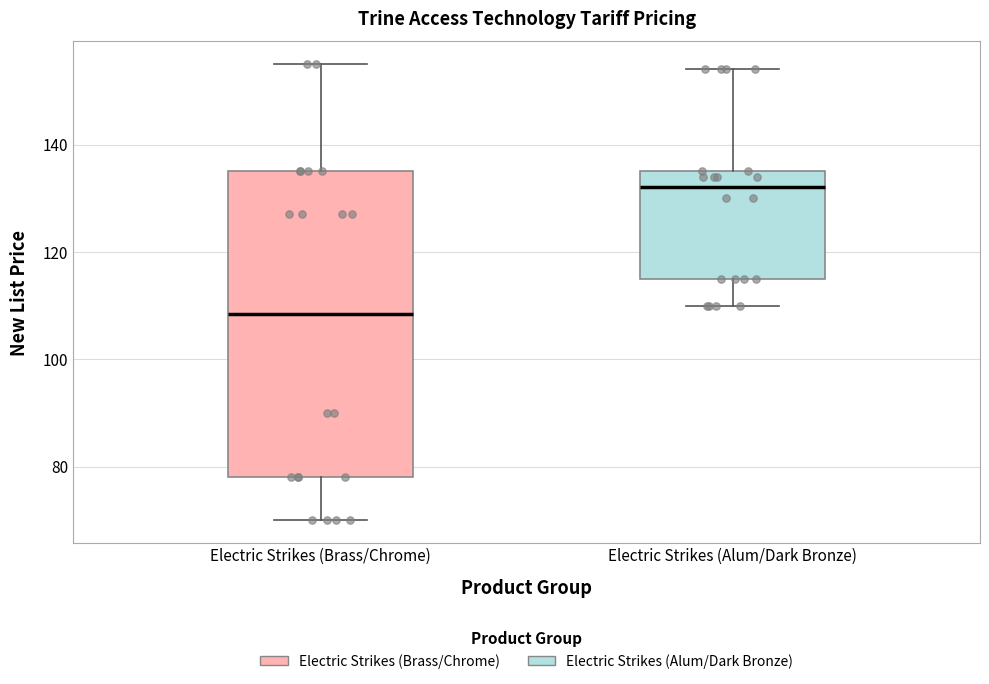

Reading left to right, read every box against the y-axis: the position of its median line, the range the box covers, and the ends of its whiskers. The values are not printed on the chart, so give them approximately, as read against the axis.

Electric Strikes (Brass/Chrome): median 108, box 78 to 136, whiskers 70 to 156
Electric Strikes (Alum/Dark Bronze): median 132, box 116 to 136, whiskers 110 to 154